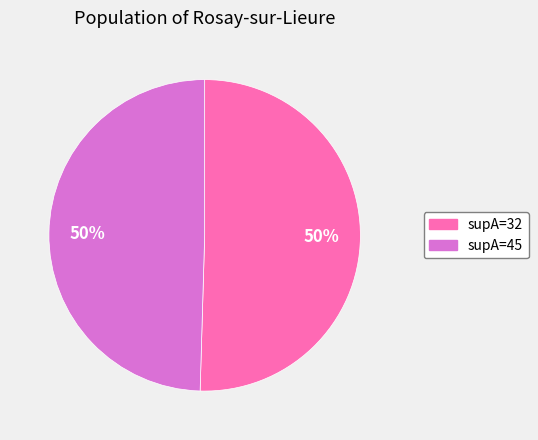

To the nearest percent, what is the average slice percentage?

50%